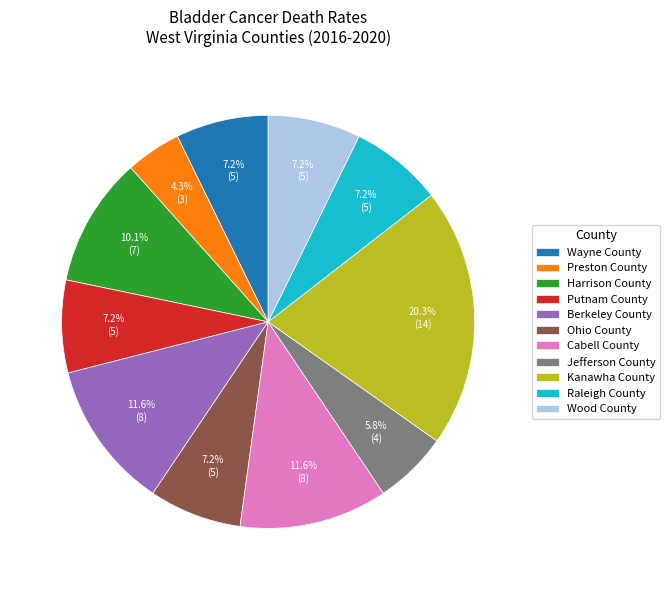

To the nearest percent, what portion does Preston County represent?

4%